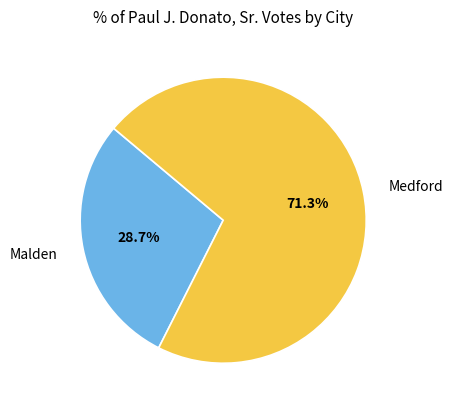

What percentage is the Medford slice, to the nearest percent?

71%